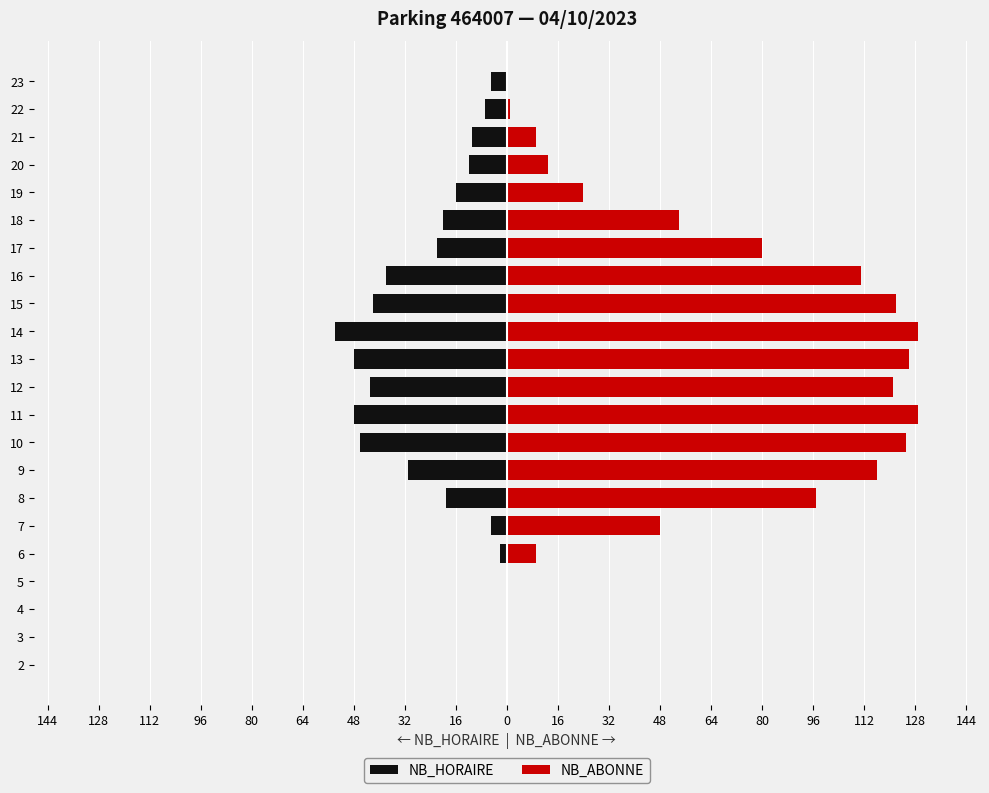

Which series has the widest spread of values?

NB_ABONNE